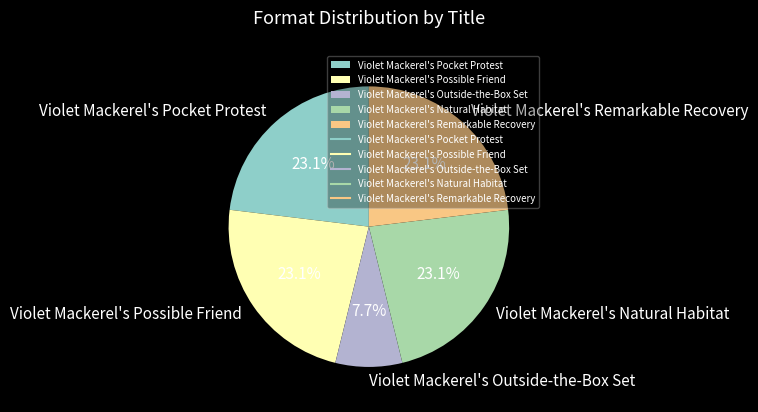

To the nearest percent, what portion does Violet Mackerel's Outside-the-Box Set represent?

8%